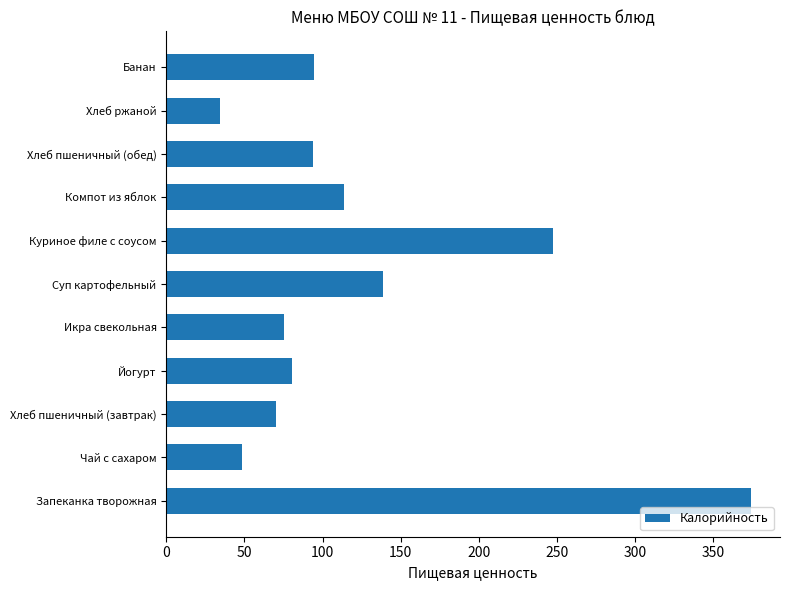

How many categories are shown in the chart?

11